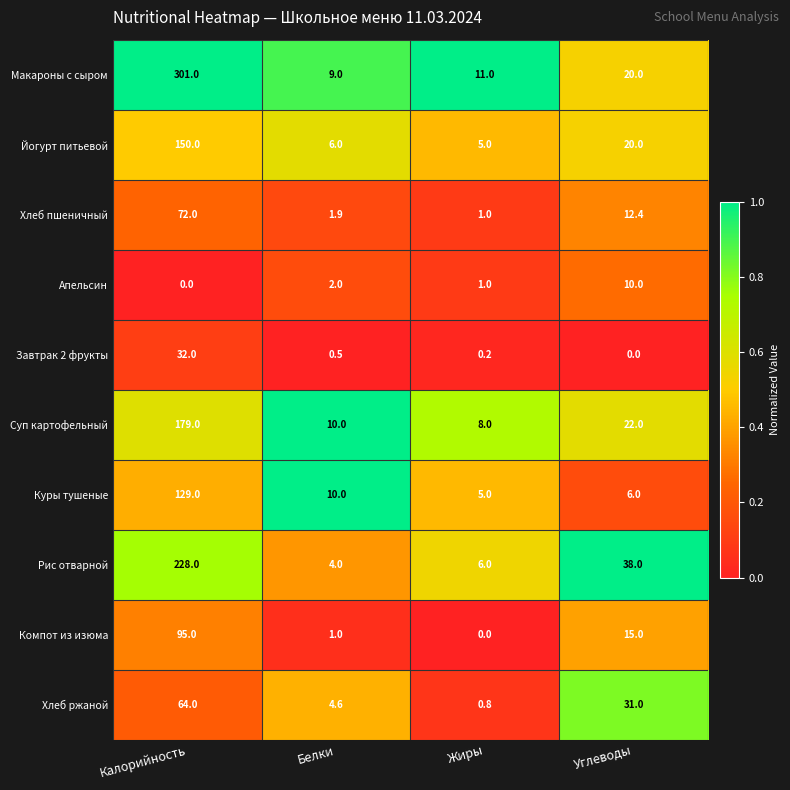

Which label corresponds to the largest value in the chart?

Калорийность